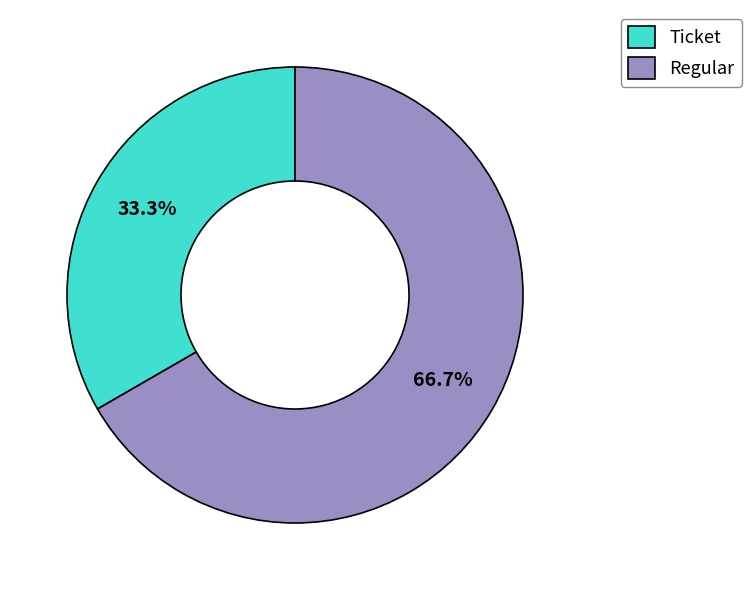

How much of the chart is everything except Ticket?

66.7%